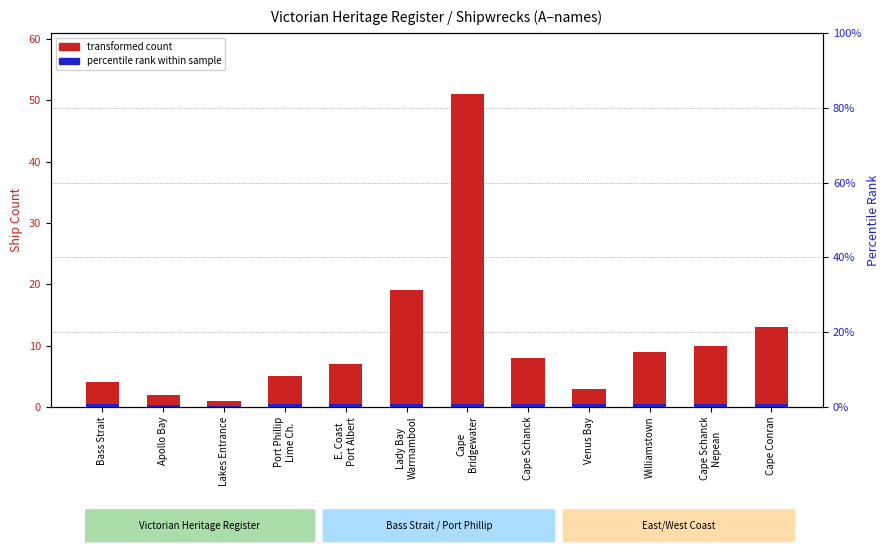

Reading left to right, extract all data points from this chart.

Ship ID (from register): 4.0	2.0	1.0	5.0	7.0	19.0	51.0	8.0	3.0	9.0	10.0	13.0
Percentile indicator: 0.5	0.3	0.1	0.5	0.5	0.5	0.5	0.5	0.4	0.5	0.5	0.5